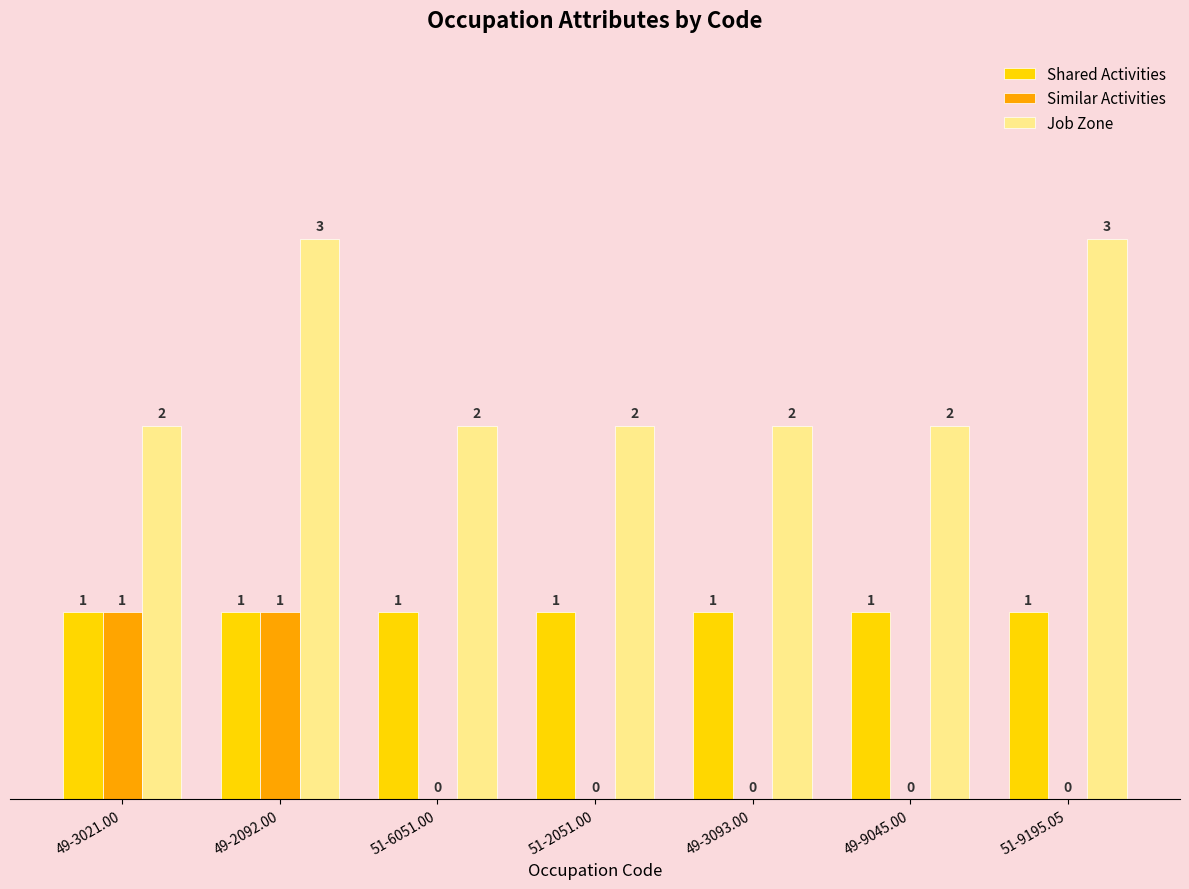

What is the maximum value for Job Zone?

3